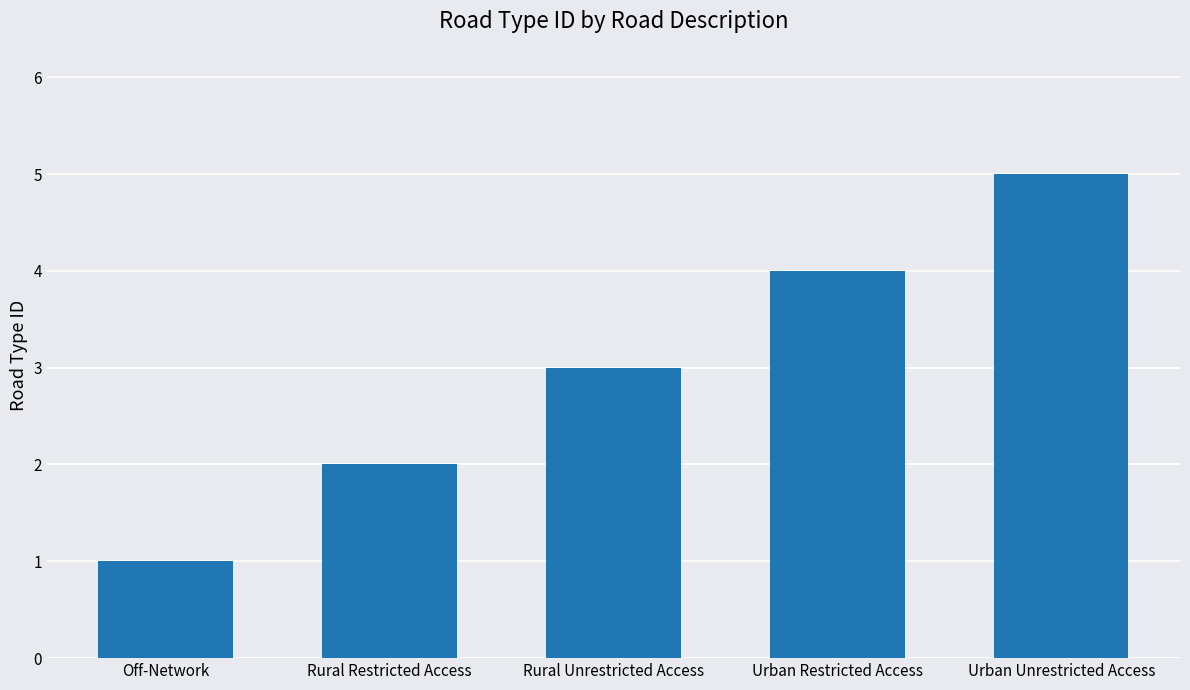

List the labels in order of value, smallest first.

Off-Network, Rural Restricted Access, Rural Unrestricted Access, Urban Restricted Access, Urban Unrestricted Access